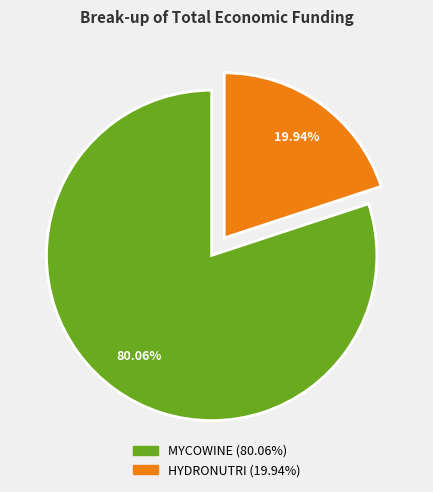

To the nearest percent, what is the combined percentage of HYDRONUTRI and MYCOWINE?

100%